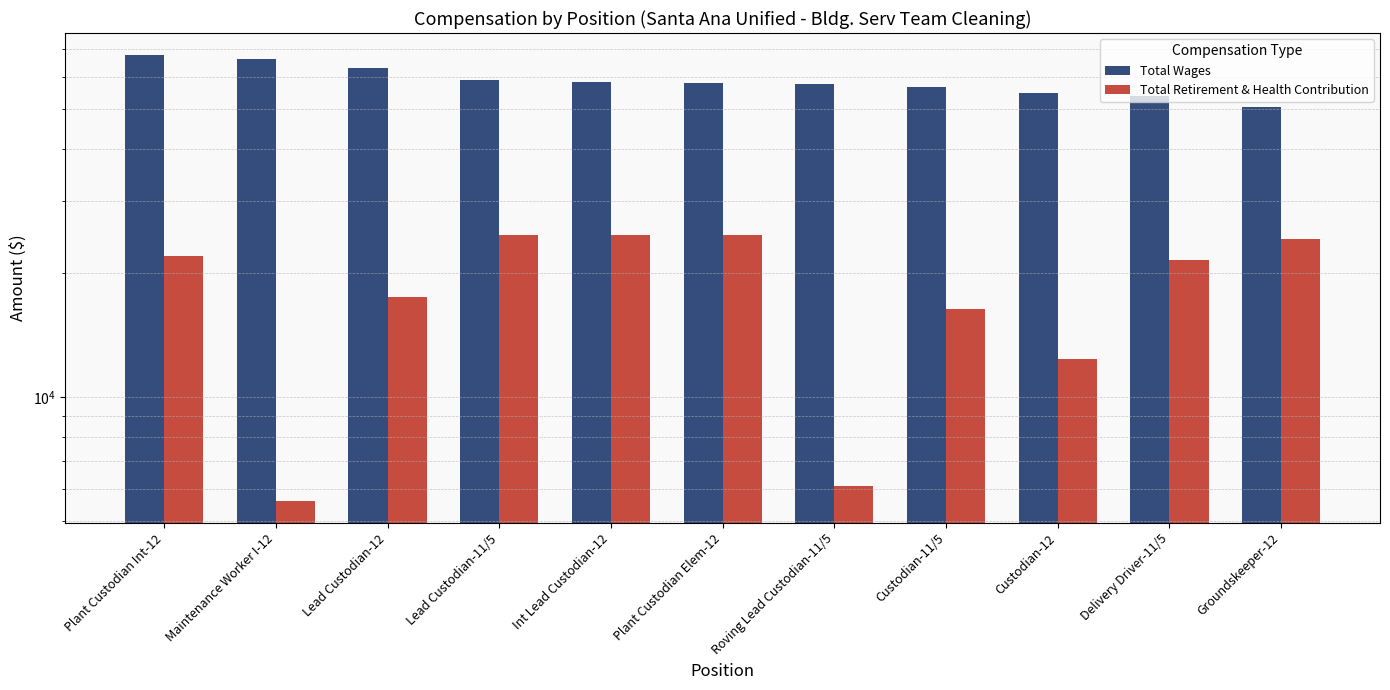

What is the value of the Total Wages bar at the 7th from the left?

57522